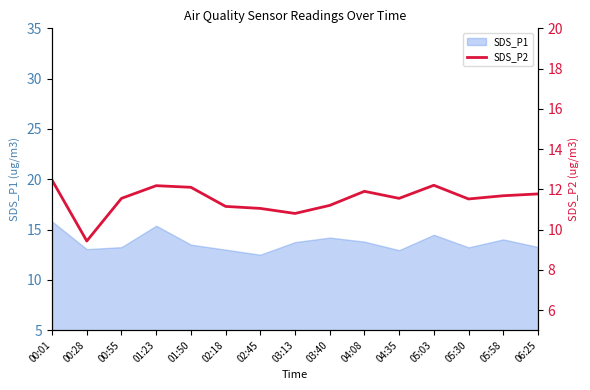

What is the label of the 15th point from the left?

06:25